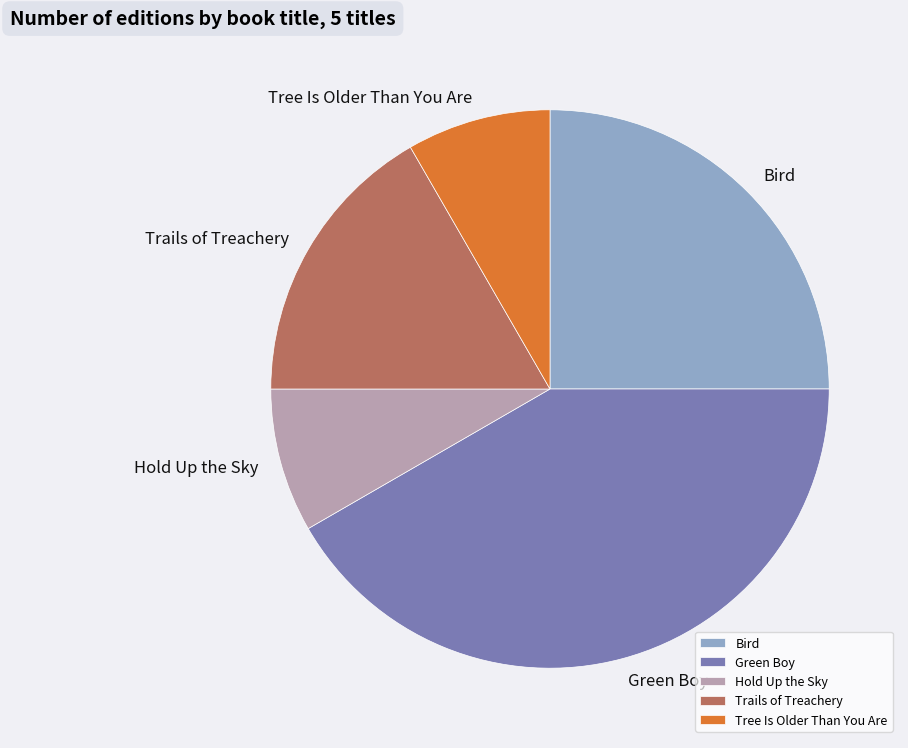

True or false: Tree Is Older Than You Are accounts for 8% of the total.

True